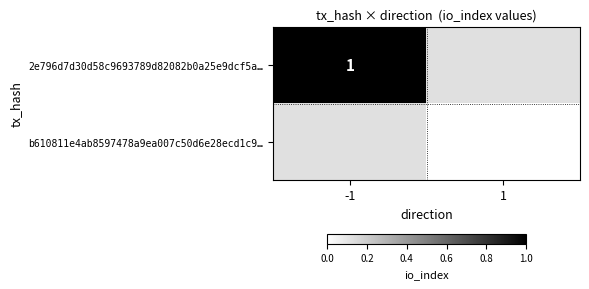

Is it true that 2e796d7d30d58c9693789d82082b0a25e9dcf5a… equals 2 at -1?

False